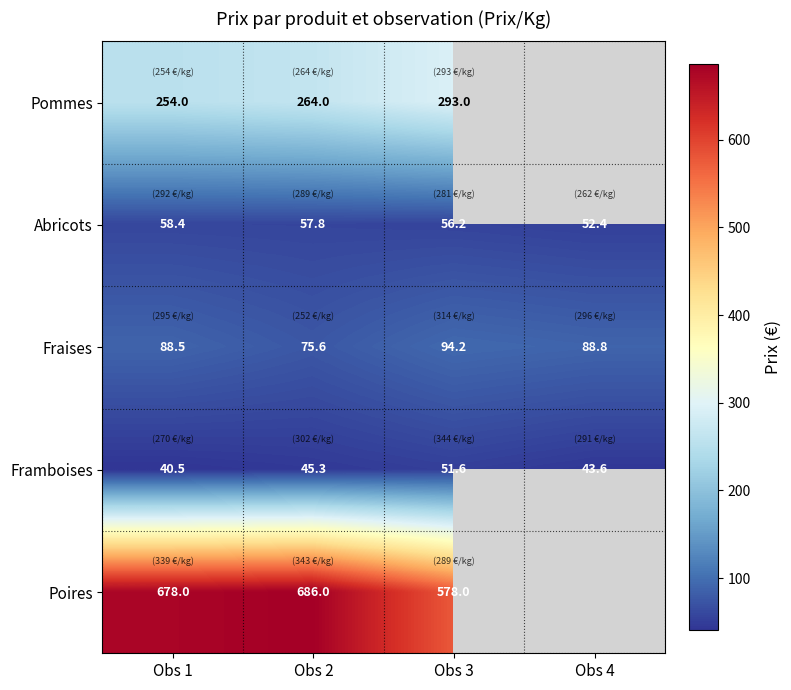

What is the highest value of the Abricots series?

58.4